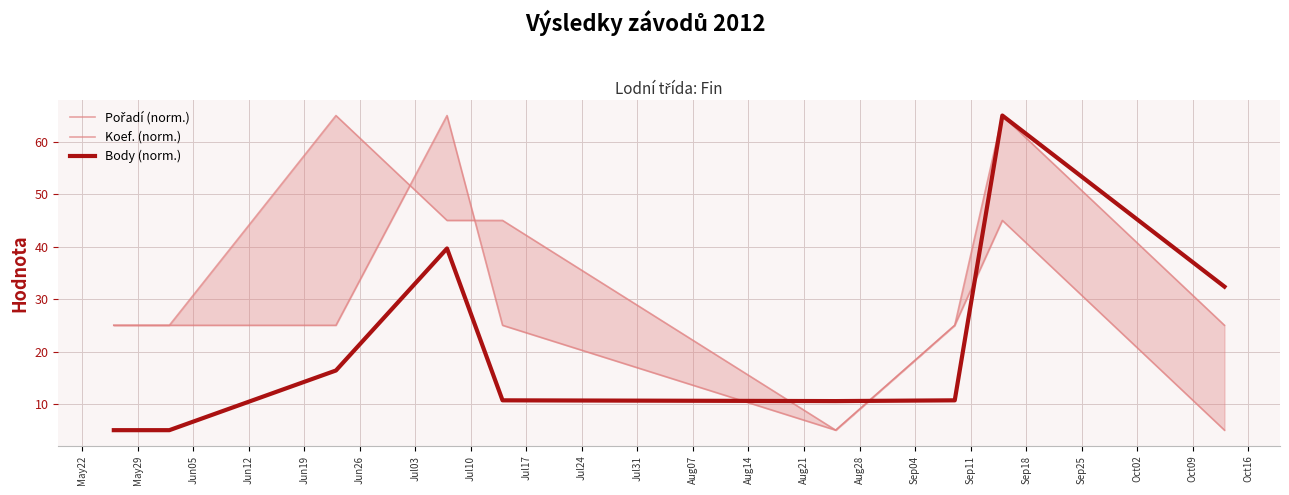

Does the chart display data point markers on the line(s)?

No